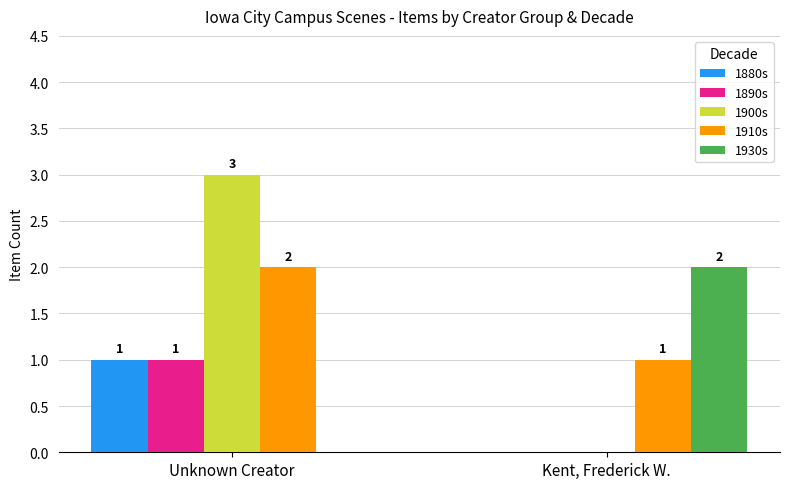

What is the sum of the 1900s values at Unknown Creator and Kent, Frederick W.?

3